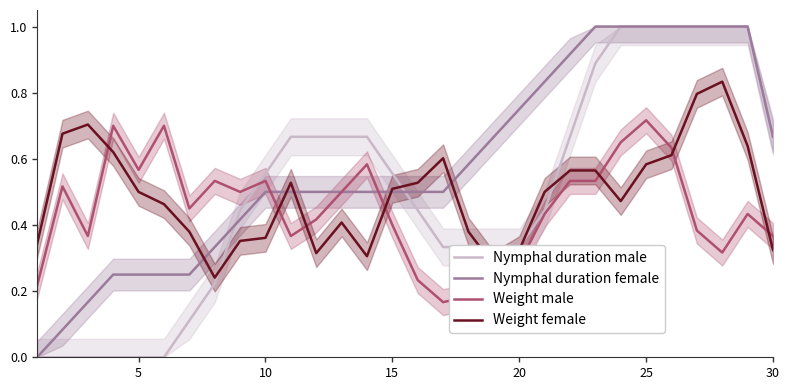

At which category is the sum across all series the highest?

24